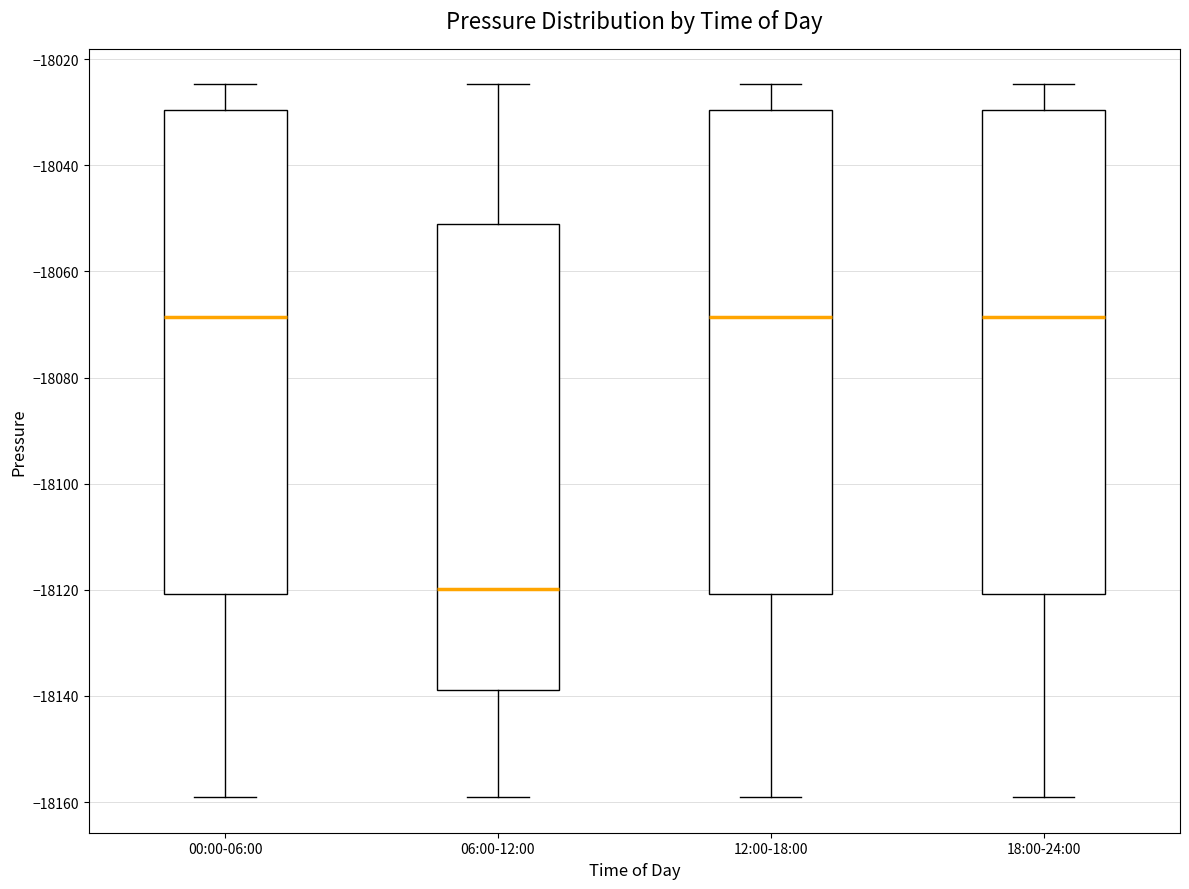

Reading left to right, transcribe this box plot: for each box, give where its median line is, the range the box spans, and where its two whiskers end, as read against the y-axis. The values are not printed on the chart, so give them approximately, as read against the axis.

00:00-06:00: median -18068, box -18120 to -18030, whiskers -18160 to -18024
06:00-12:00: median -18120, box -18138 to -18052, whiskers -18160 to -18024
12:00-18:00: median -18068, box -18120 to -18030, whiskers -18160 to -18024
18:00-24:00: median -18068, box -18120 to -18030, whiskers -18160 to -18024